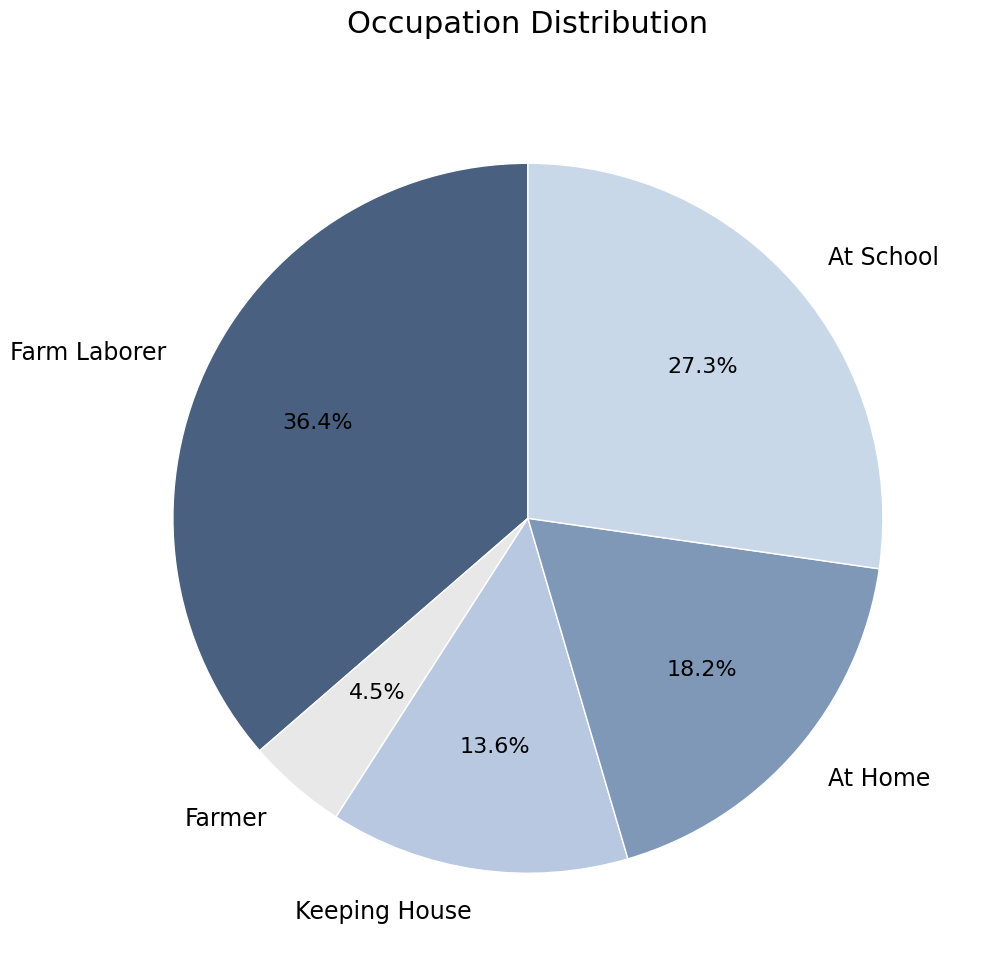

Approximately how many times larger is the value at At Home compared to Farmer?

4.0